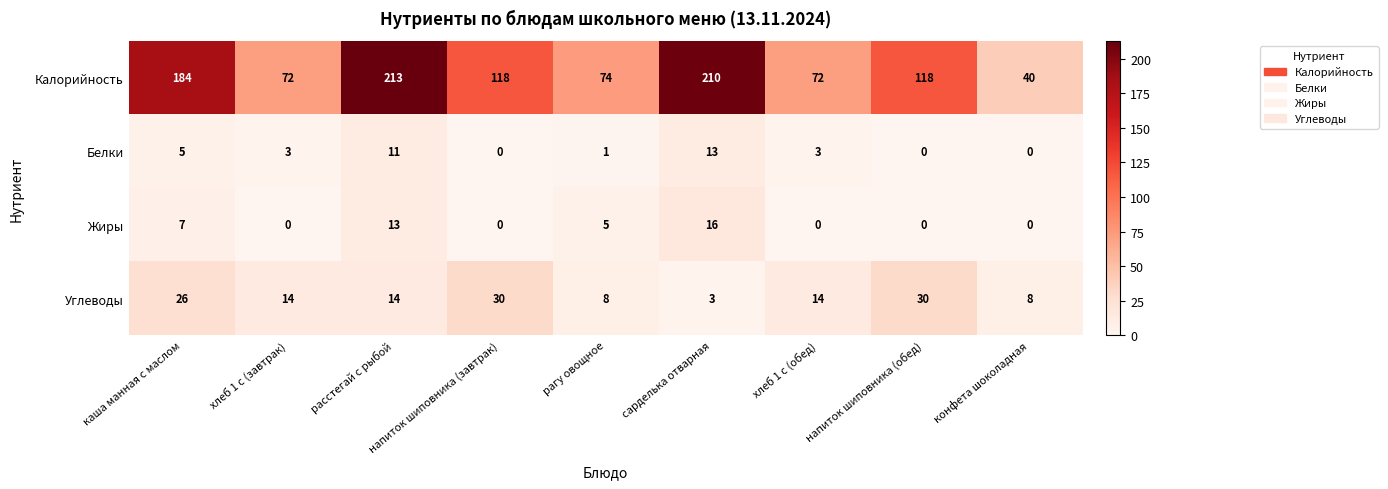

What is the difference between the maximum and second lowest values in the Калорийность series?

141